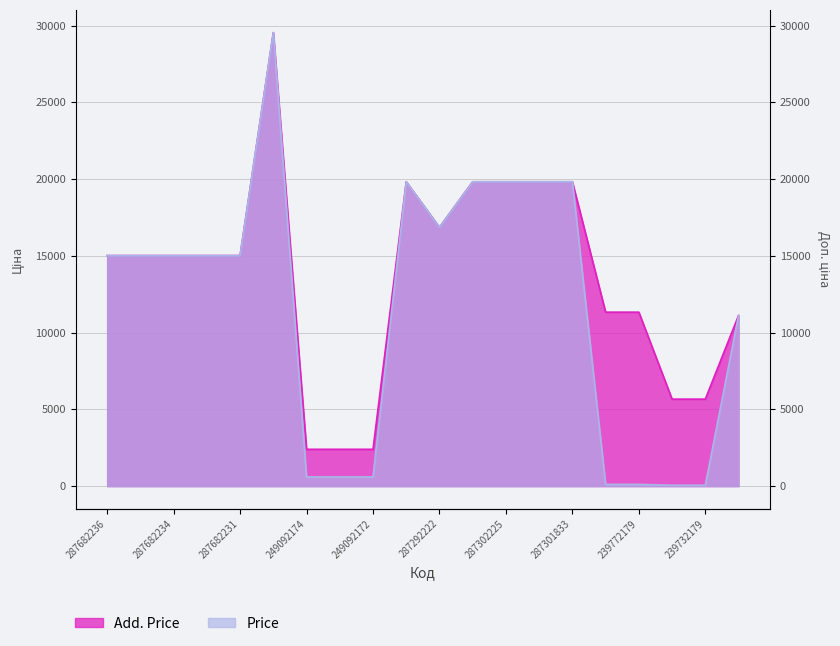

Does the chart have visible grid lines?

Yes